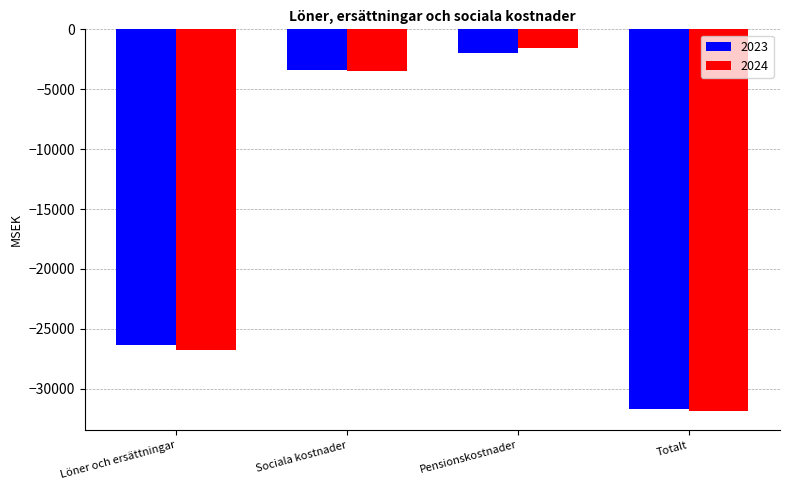

Rank the categories by 2024 value from highest to lowest.

Pensionskostnader, Sociala kostnader, Löner och ersättningar, Totalt